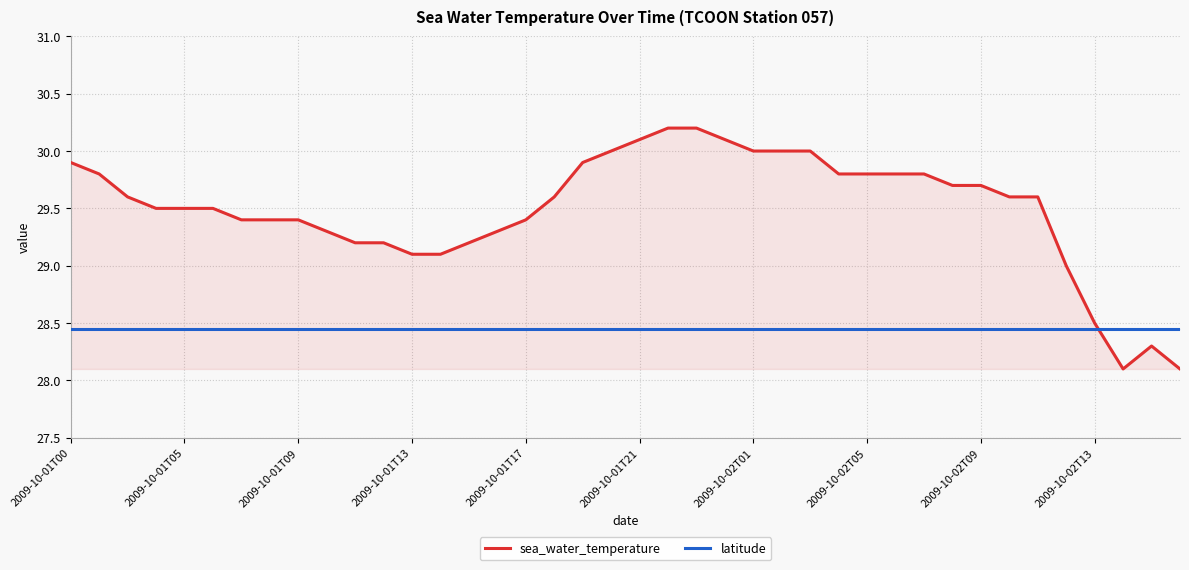

At which label is latitude closest to 28?

2009-10-01T00